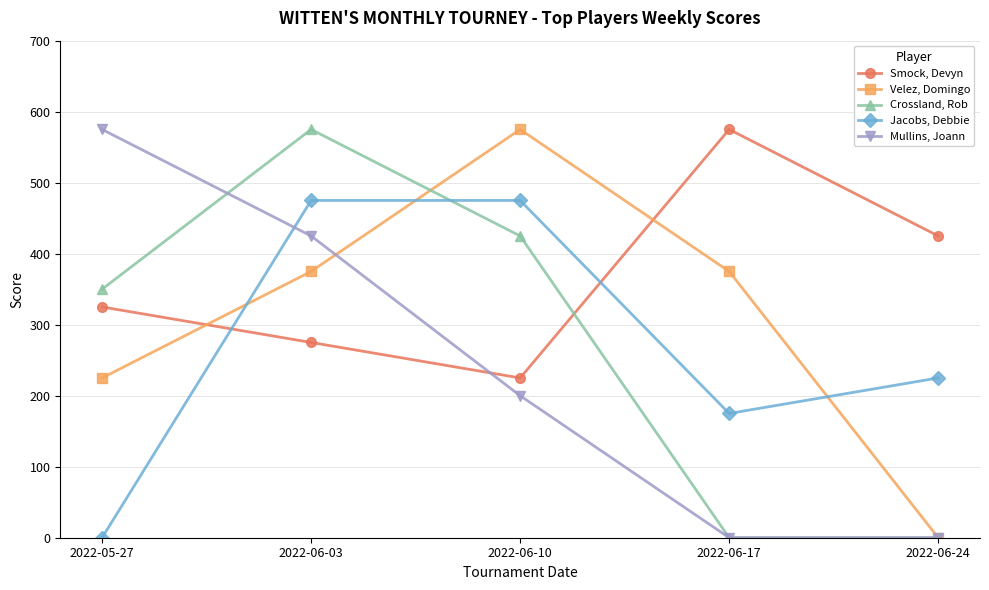

True or false: Mullins, Joann has more than 0 points higher than both neighbors.

False